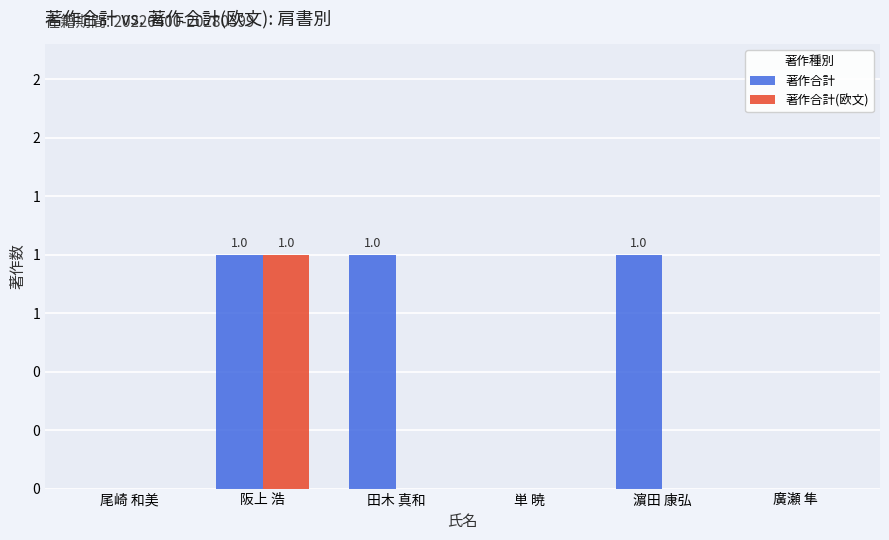

Are the bars grouped side by side (vs. stacked)?

Yes